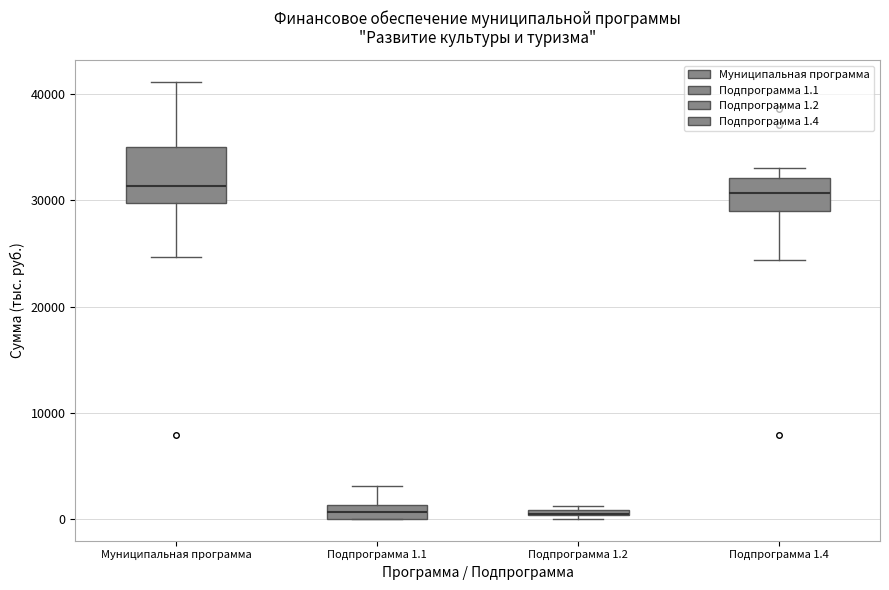

Where is the lower edge of the box for Муниципальная программа on the y-axis? The values are not printed on the chart, so give them approximately, as read against the axis.

30000